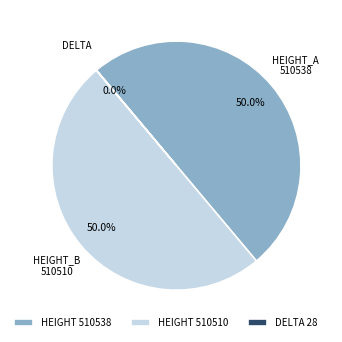

What percentage do HEIGHT 510538 and HEIGHT 510510 together represent?

100.0%